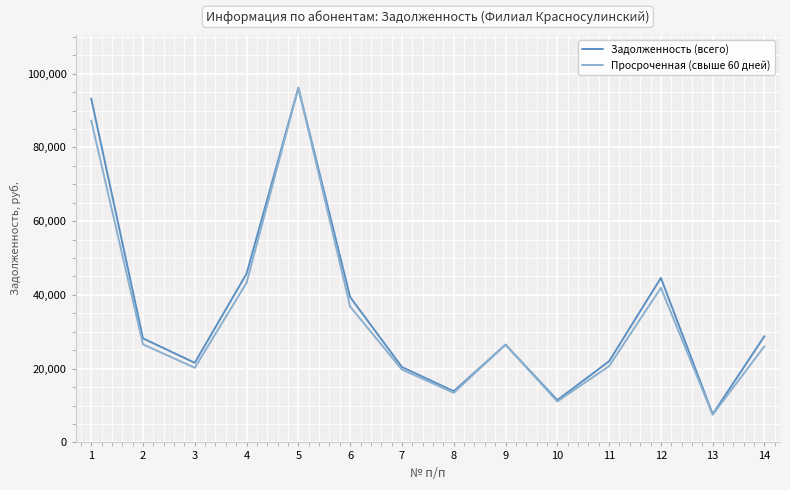

Where is Задолженность (всего) nearest to the value 51919?

4